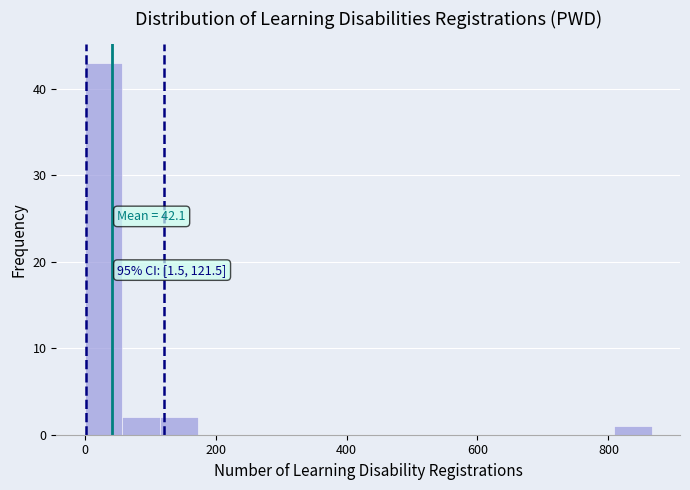

Read against the x-axis, roughly where is the centre of the tallest bar?

20